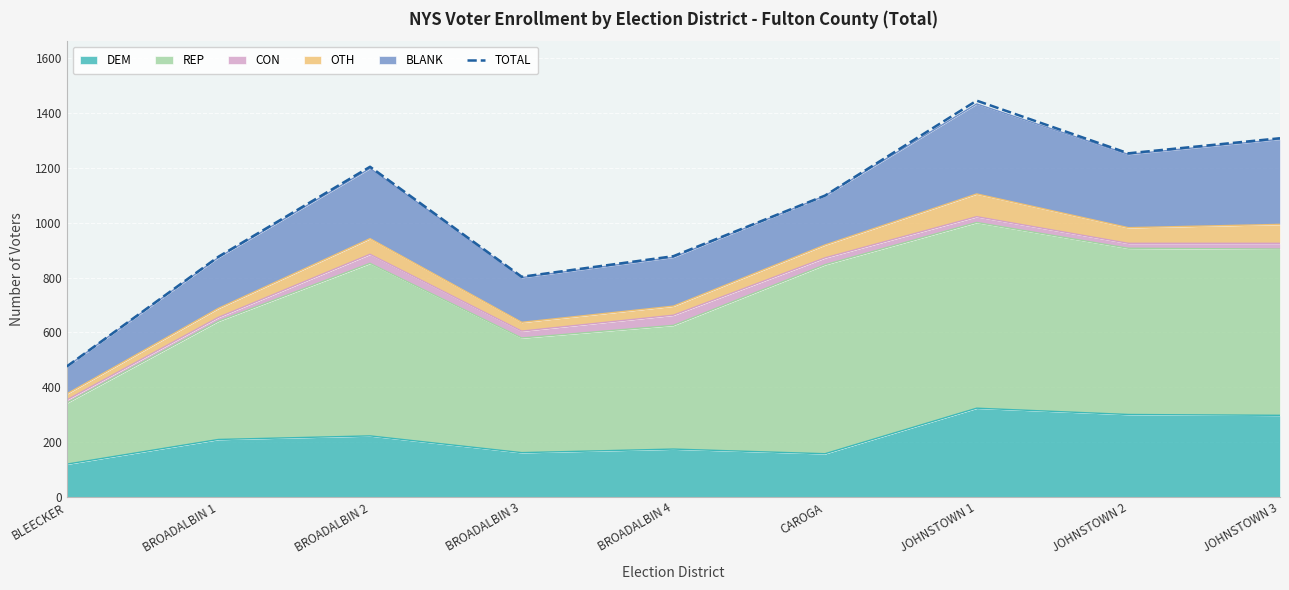

Where does the data first go above 1099?

BROADALBIN 2